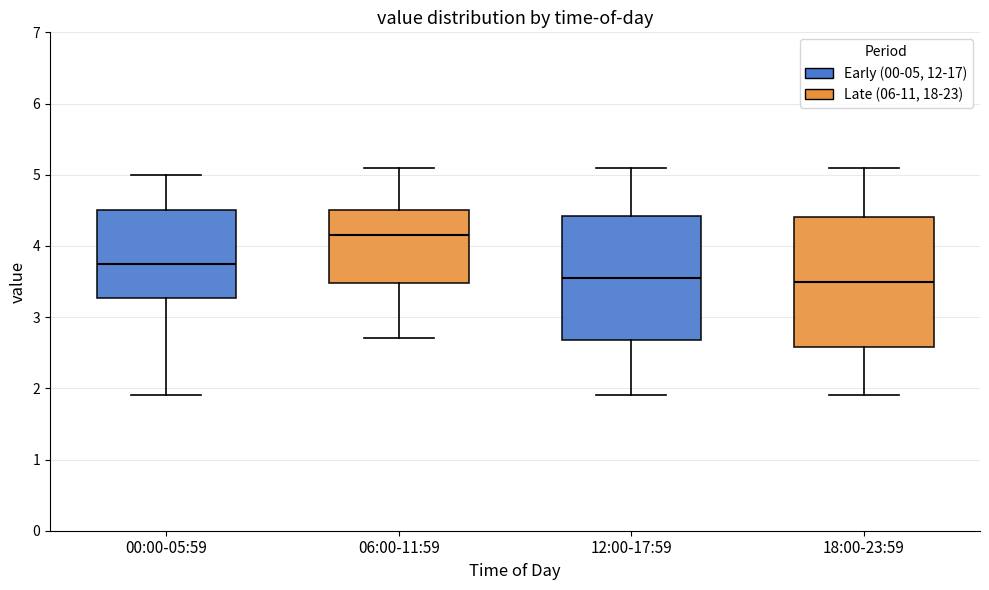

Reading left to right, read every box against the y-axis: the position of its median line, the range the box covers, and the ends of its whiskers. The values are not printed on the chart, so give them approximately, as read against the axis.

00:00-05:59: median 3.8, box 3.3 to 4.5, whiskers 1.9 to 5.0
06:00-11:59: median 4.2, box 3.5 to 4.5, whiskers 2.7 to 5.1
12:00-17:59: median 3.6, box 2.7 to 4.4, whiskers 1.9 to 5.1
18:00-23:59: median 3.5, box 2.6 to 4.4, whiskers 1.9 to 5.1